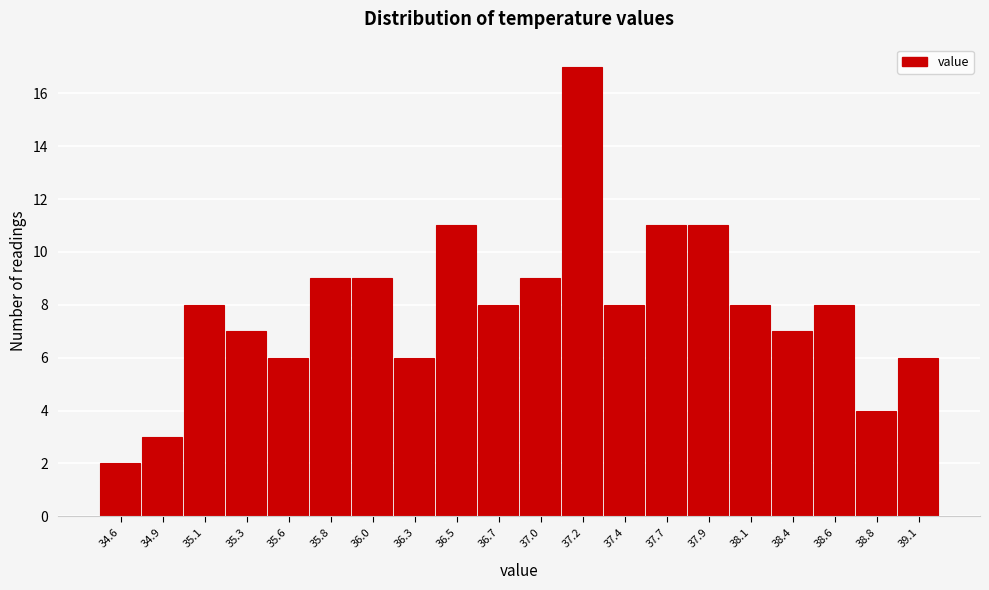

How tall is the bar that spans 34.735 to 34.970 on the x-axis? Neither the bar edges nor the heights are printed on the chart, so give them approximately, as read against the axes.

3